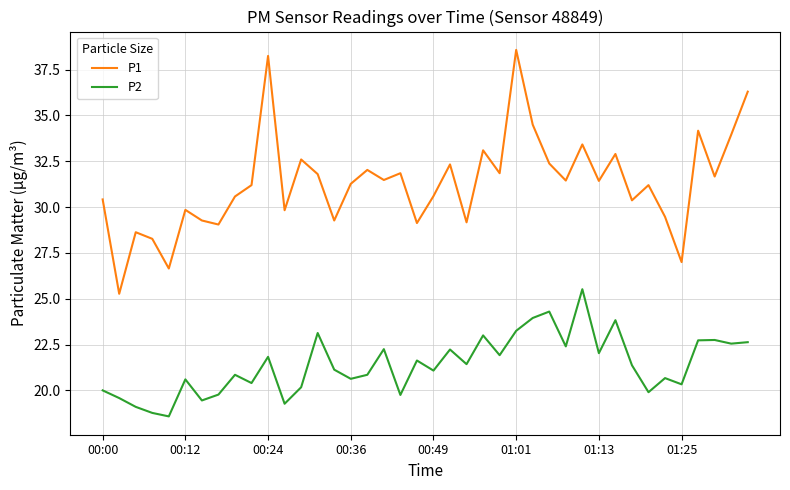

True or false: P2 and P1 cross at least once.

False